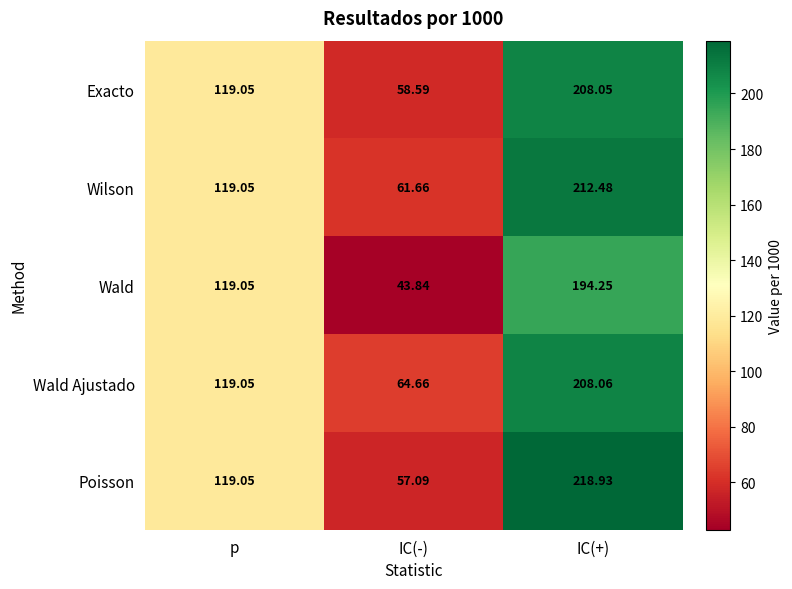

Between IC(-) and IC(+), which series saw the biggest shift?

Poisson